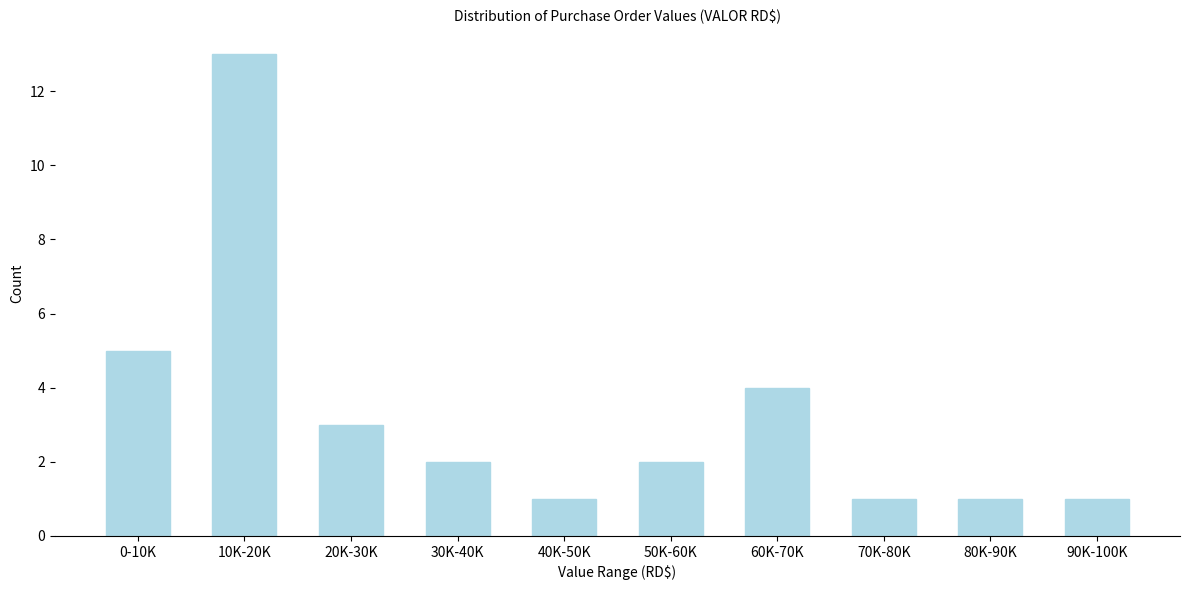

Reading left to right, transcribe all the data shown in this chart.

5	13	3	2	1	2	4	1	1	1